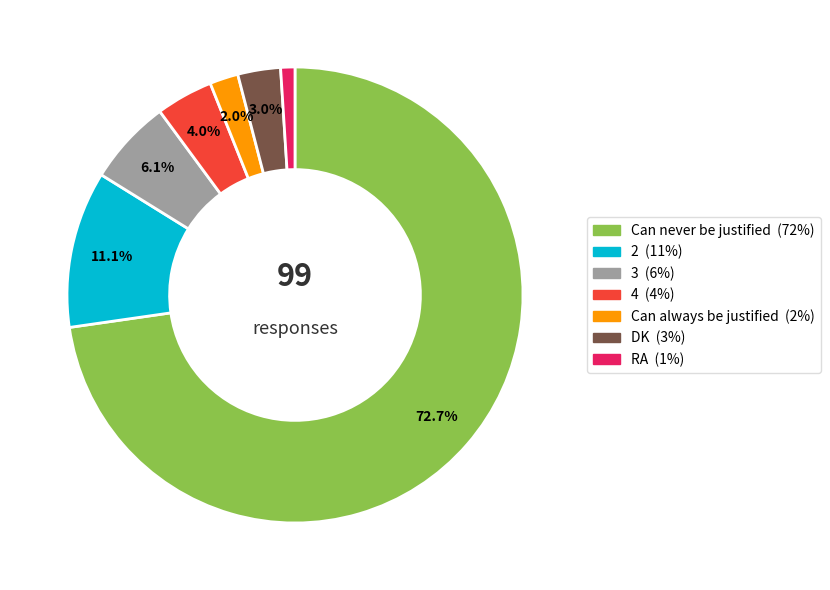

Rank the categories by value from highest to lowest.

Can never be justified, 2, 3, 4, DK, Can always be justified, RA